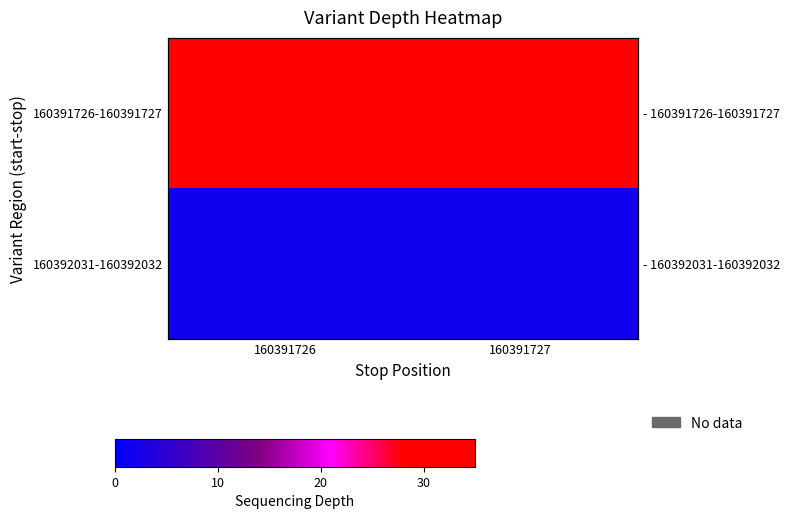

Between 160391726 and 160391727, which is larger?

160391726